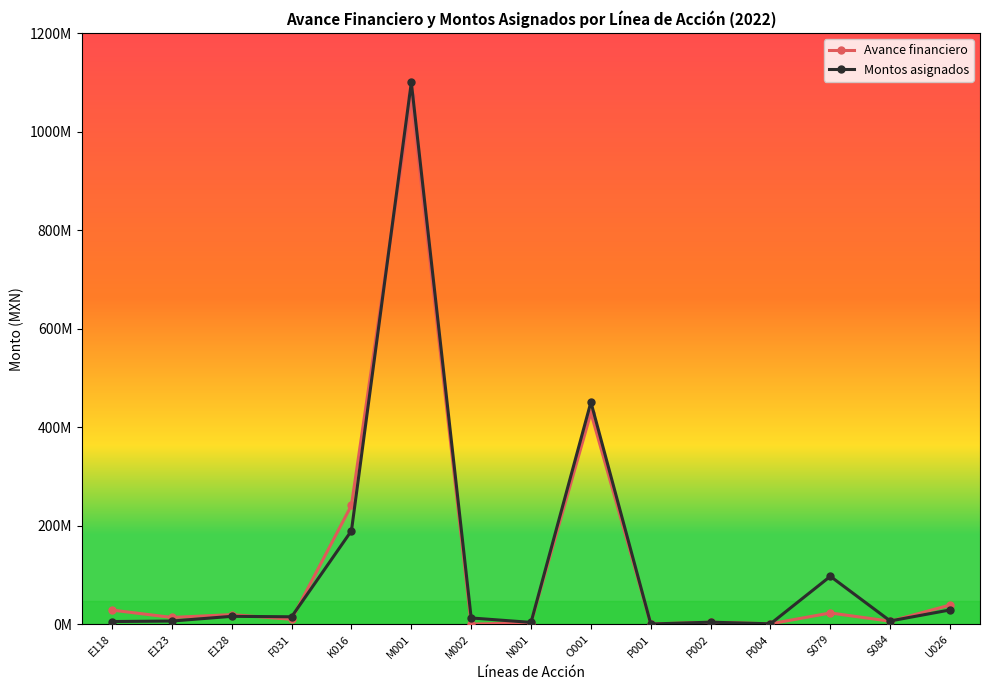

Rank the series by their maximum value, from lowest to highest.

Avance financiero, Montos asignados